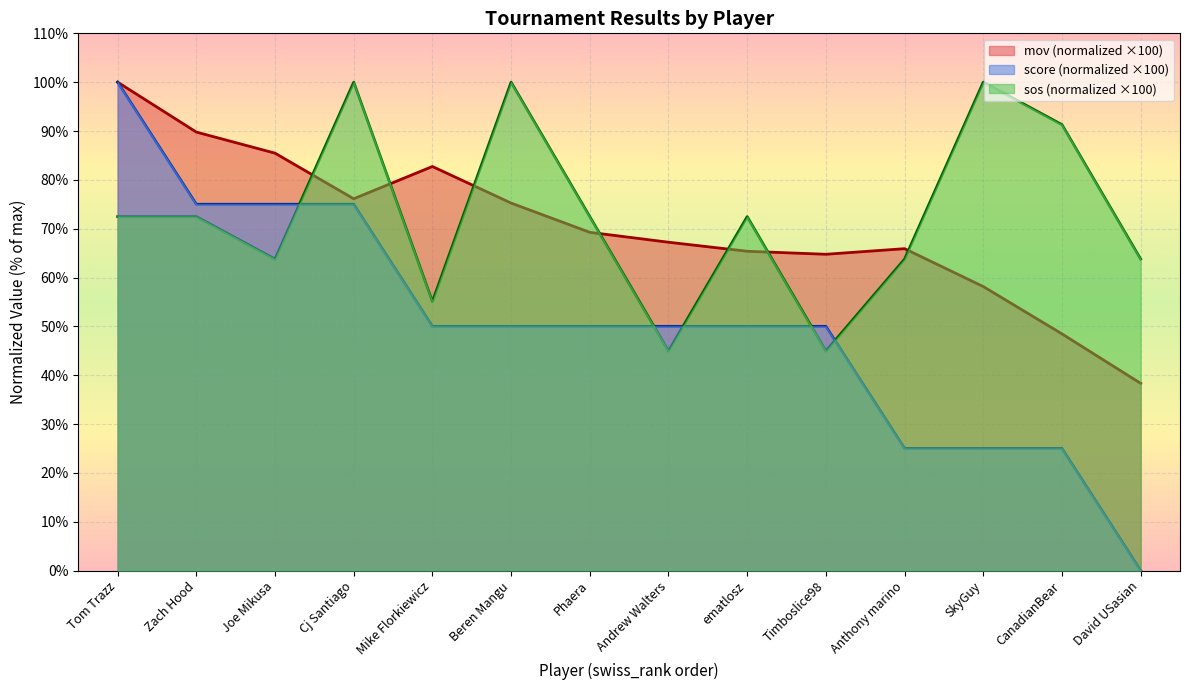

How many series are shown in this chart?

3